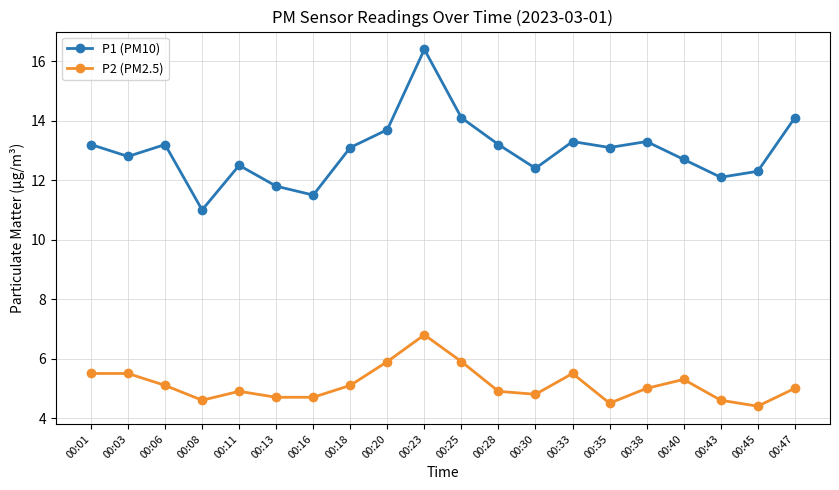

At how many categories does at least one series exceed 9?

20